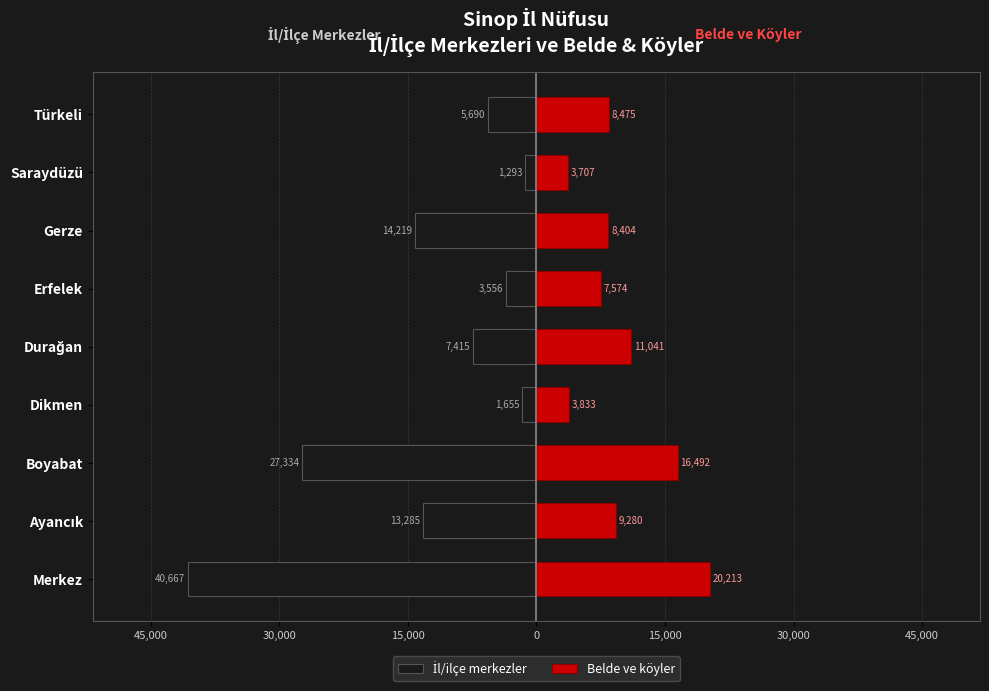

How many bars are there in total?

18